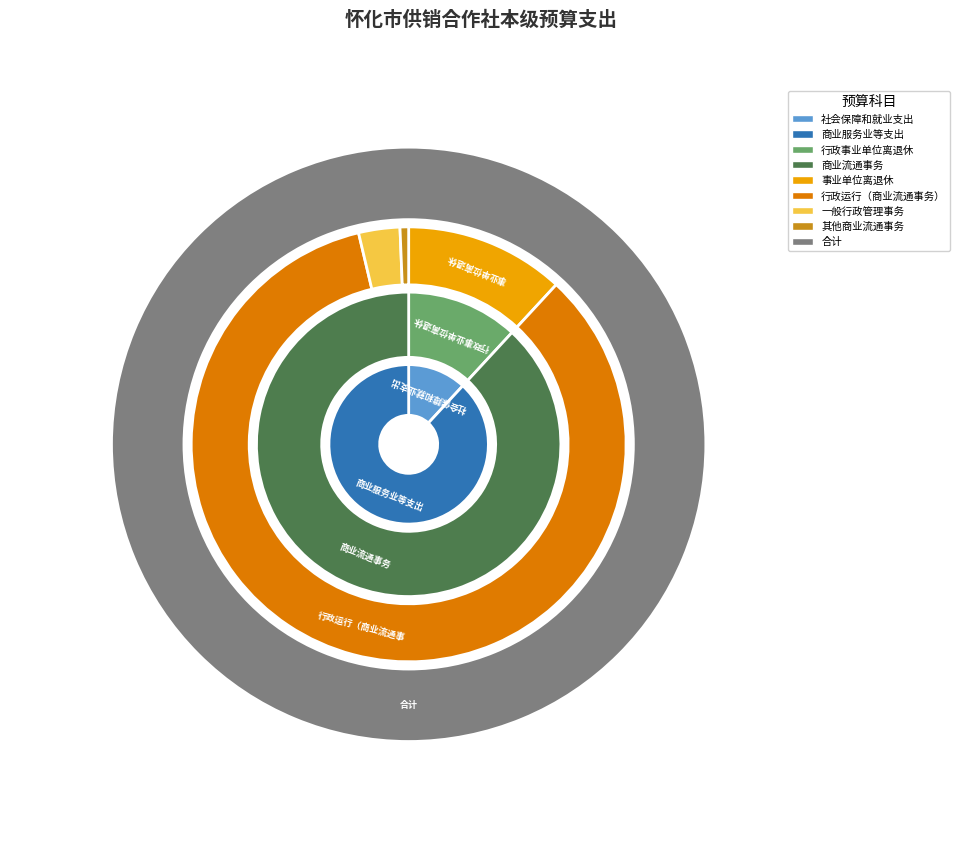

Which has a higher value, 商业服务业等支出 or 社会保障和就业支出?

商业服务业等支出